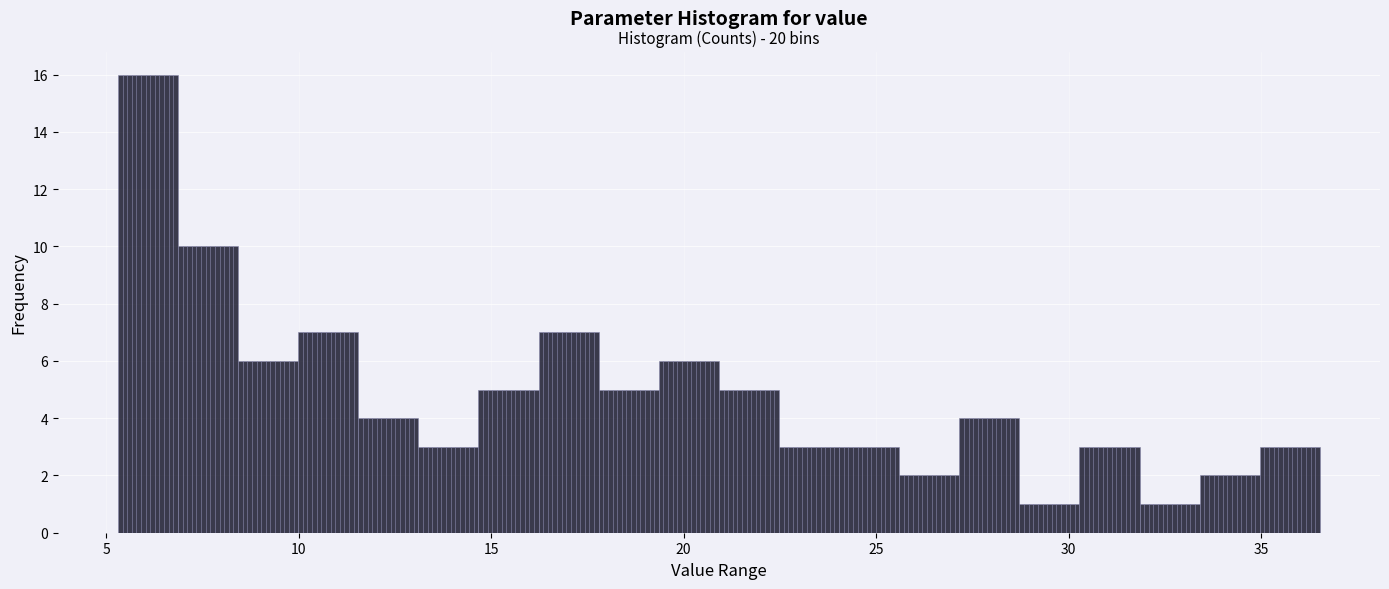

Around what value on the x-axis is the tallest bar? Give the approximate position of its centre, as read against the axis.

6.0